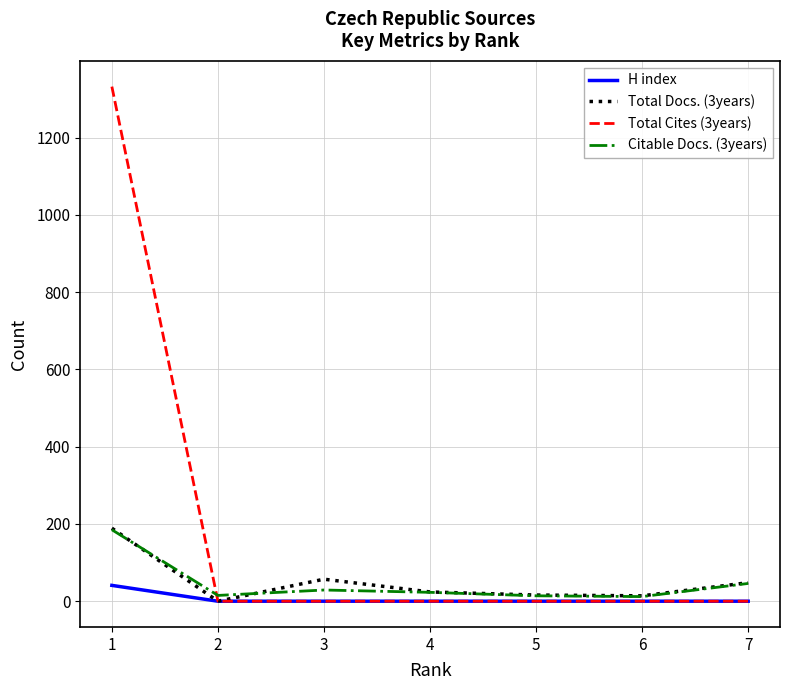

True or false: Citable Docs. (3years) and H index cross at least once.

False